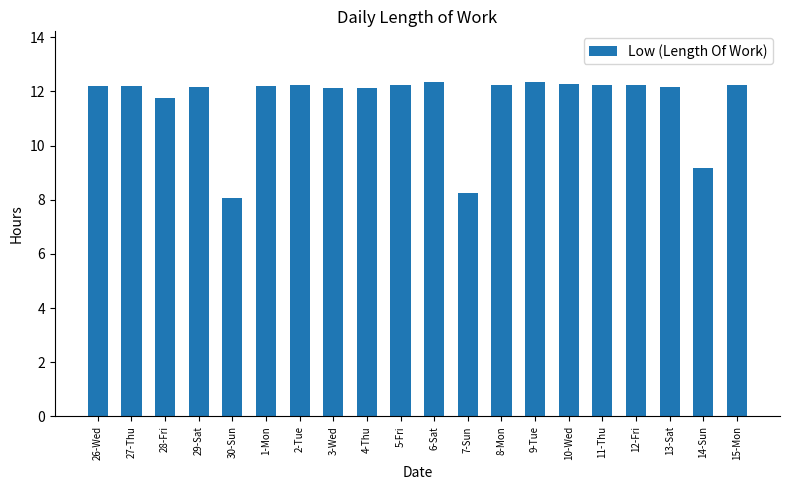

What is the average value?

11.6